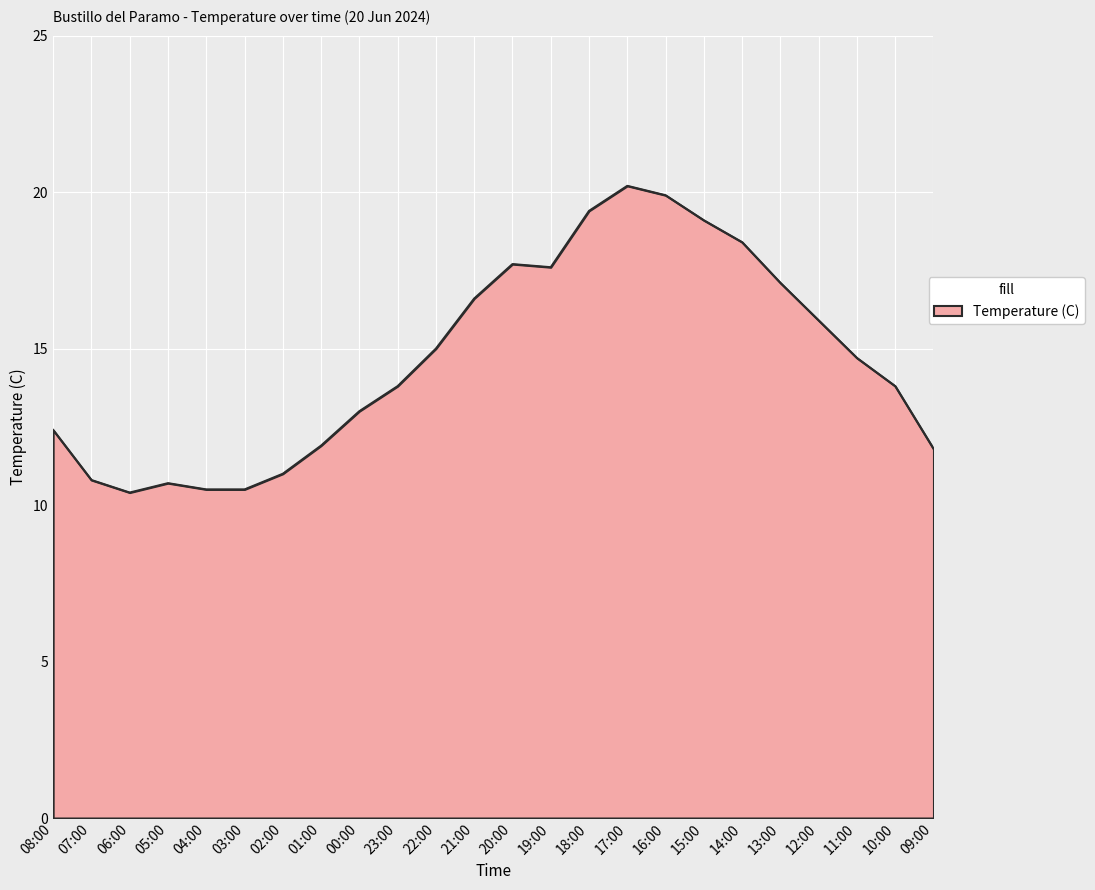

What is the greatest value displayed?

20.2